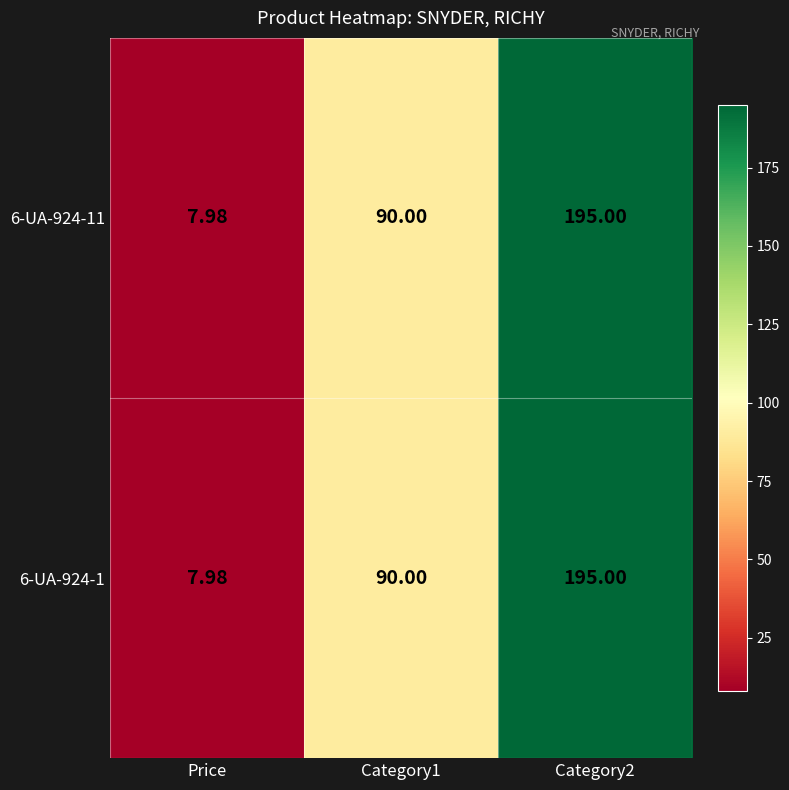

Is the value of 6-UA-924-1 at Category2 greater than the value of 6-UA-924-11 at Category1?

Yes